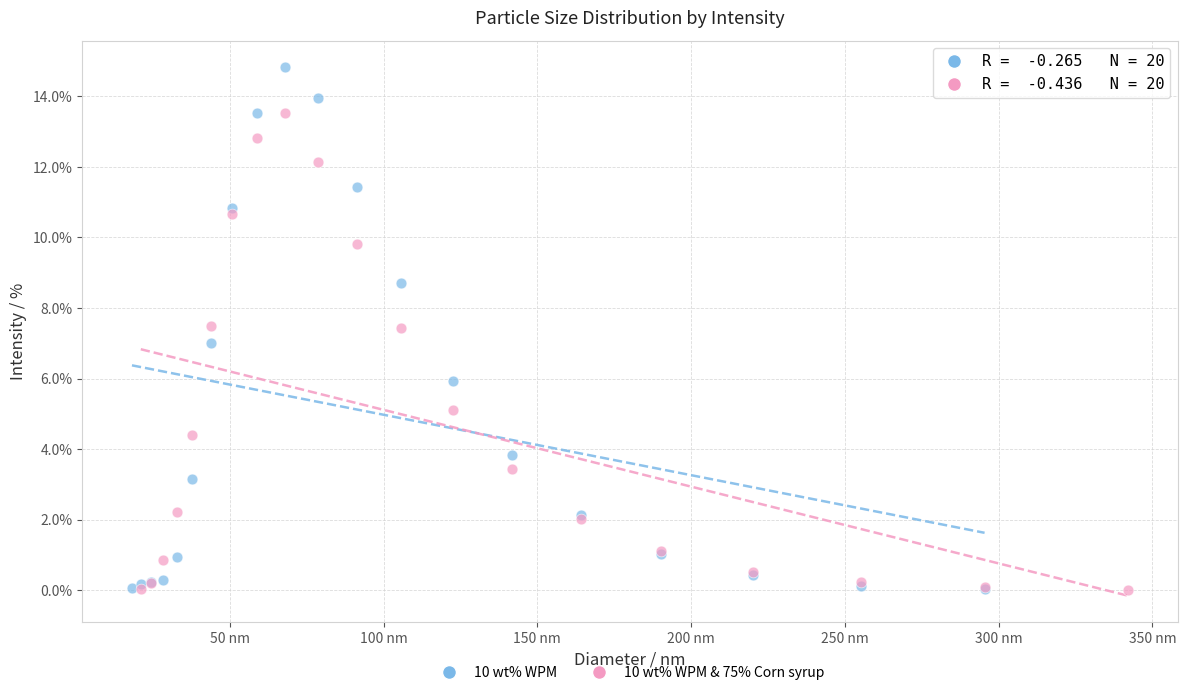

Which series has the widest spread of Y values?

10 wt% WPM